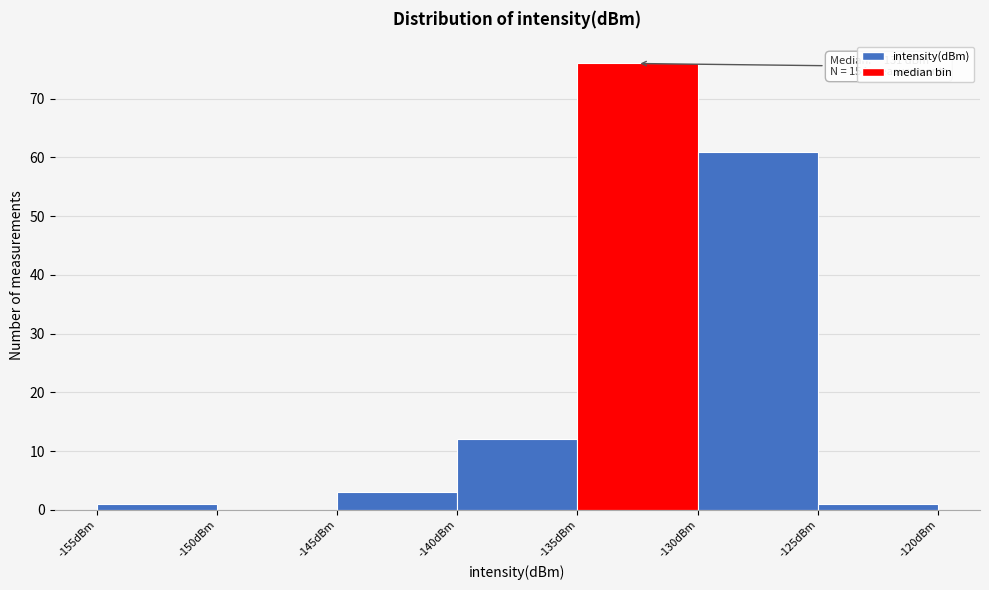

Which range on the x-axis has the tallest bar?

-135 to -130